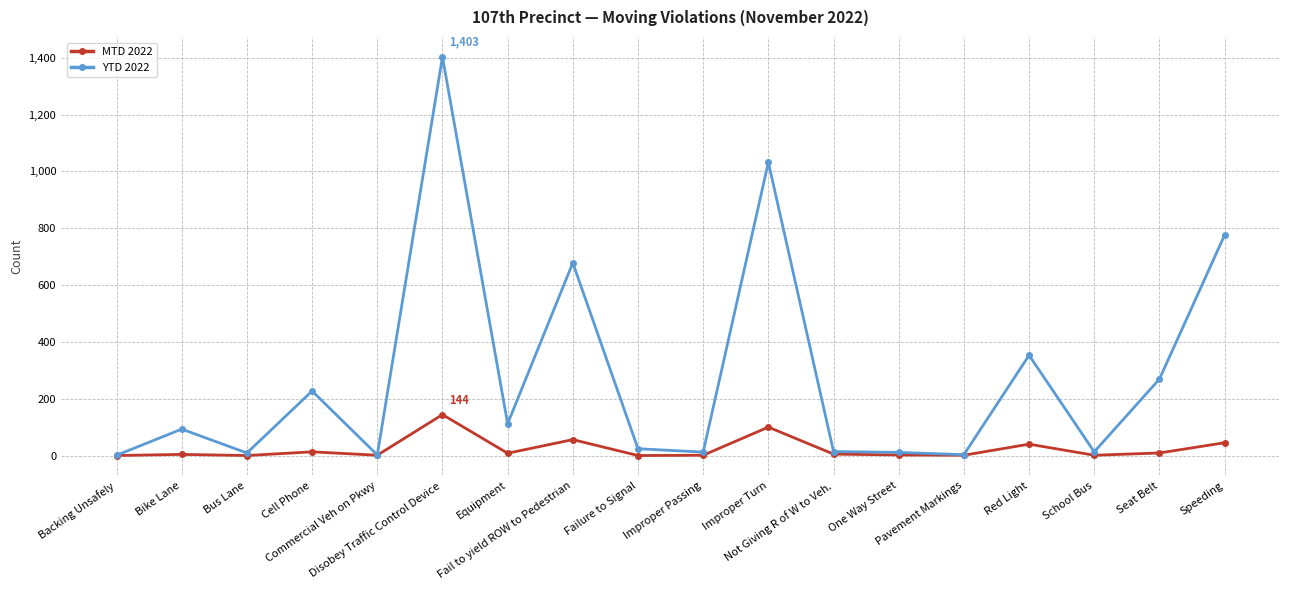

At how many categories does at least one series exceed 180?

7